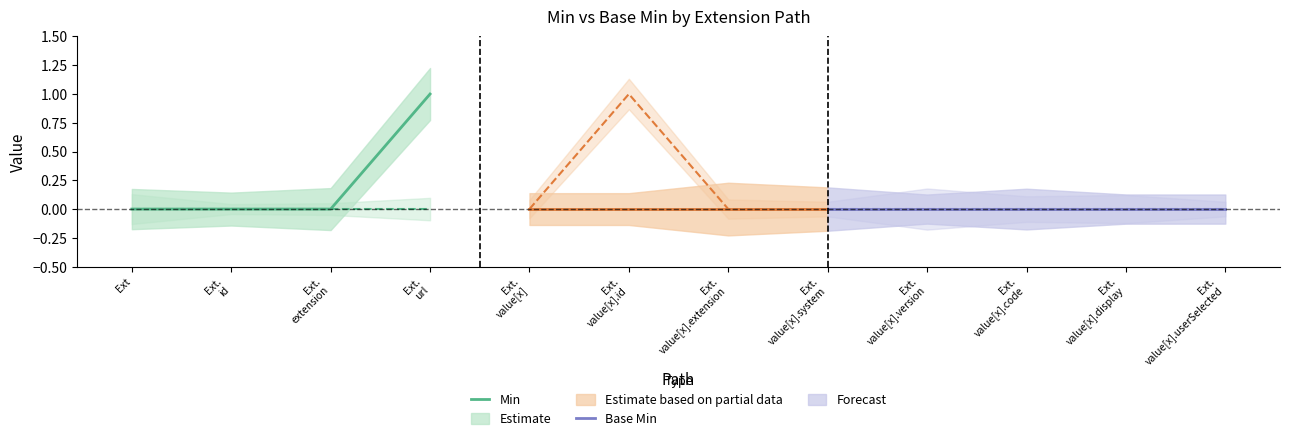

True or false: Min has a value of 1 at Extension.url.

True